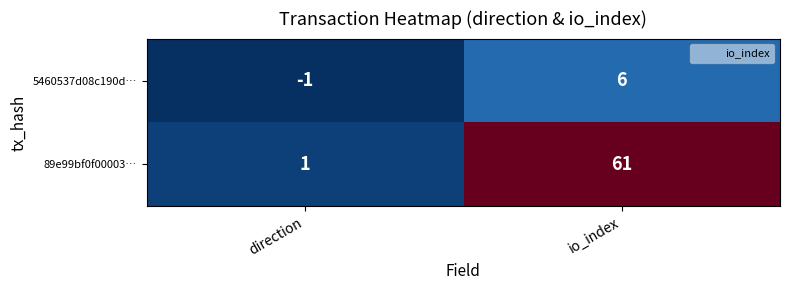

Reading right to left, extract all data points from this chart.

5460537d08c190d…: io_index=6	direction=-1
89e99bf0f00003…: io_index=61	direction=1